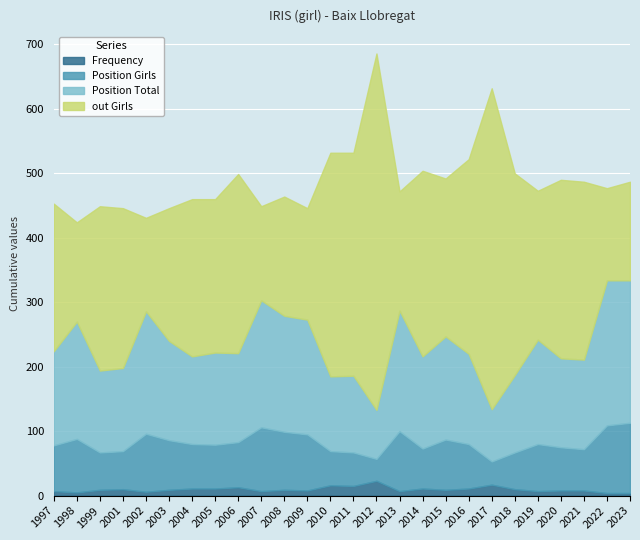

Which has a higher value, 2007 or 2014?

2014